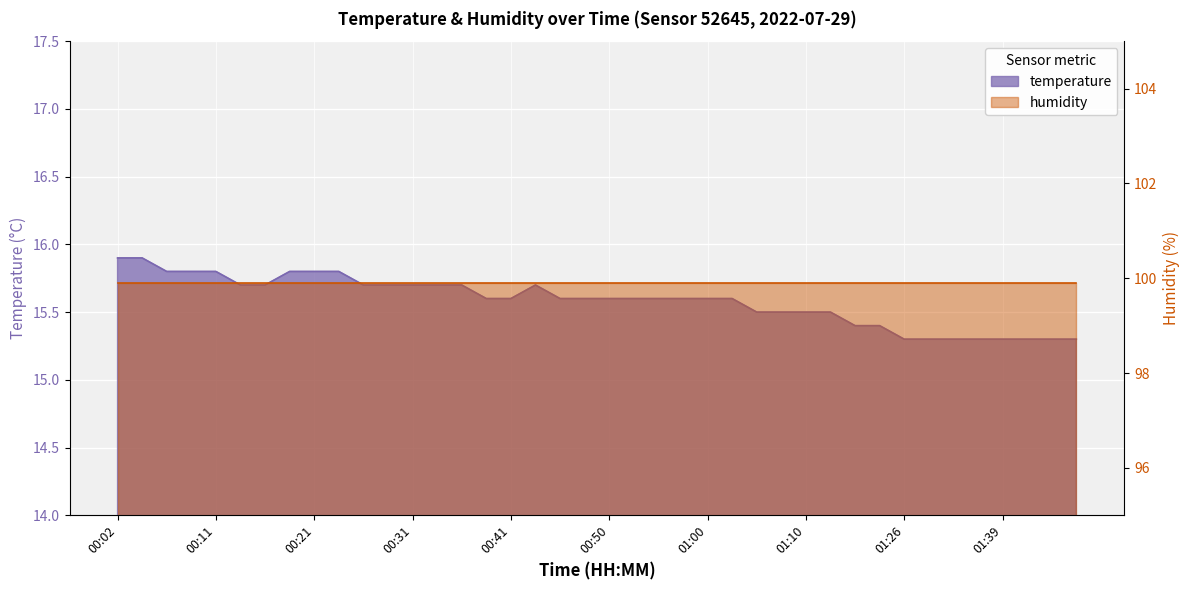

True or false: the data has more than 2 interior local peaks.

False